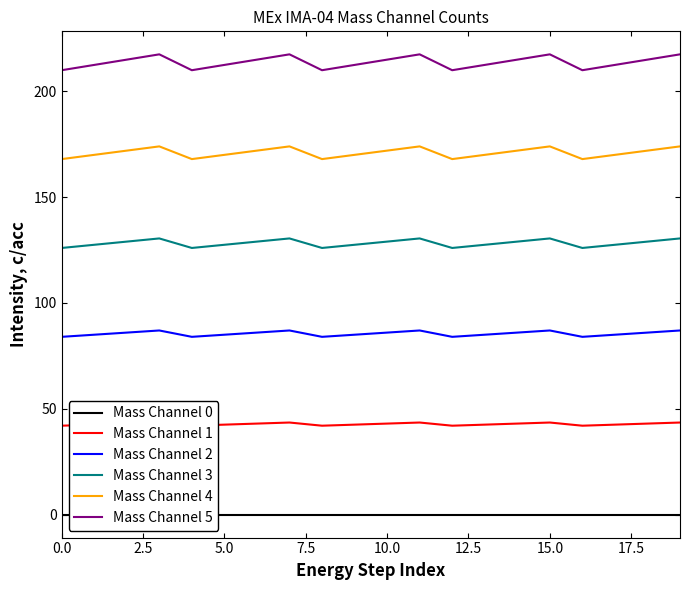

True or false: Mass Channel 4 has more than 0 interior local peaks.

True